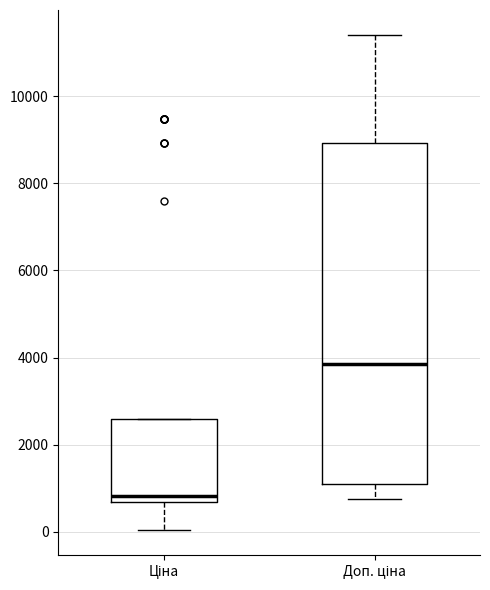

Reading left to right, transcribe this box plot: for each box, give where its median line is, the range the box spans, and where its two whiskers end, as read against the y-axis. The values are not printed on the chart, so give them approximately, as read against the axis.

Ціна: median 800, box 600 to 2600, whiskers 0 to 2600
Доп. ціна: median 3800, box 1200 to 9000, whiskers 800 to 11400